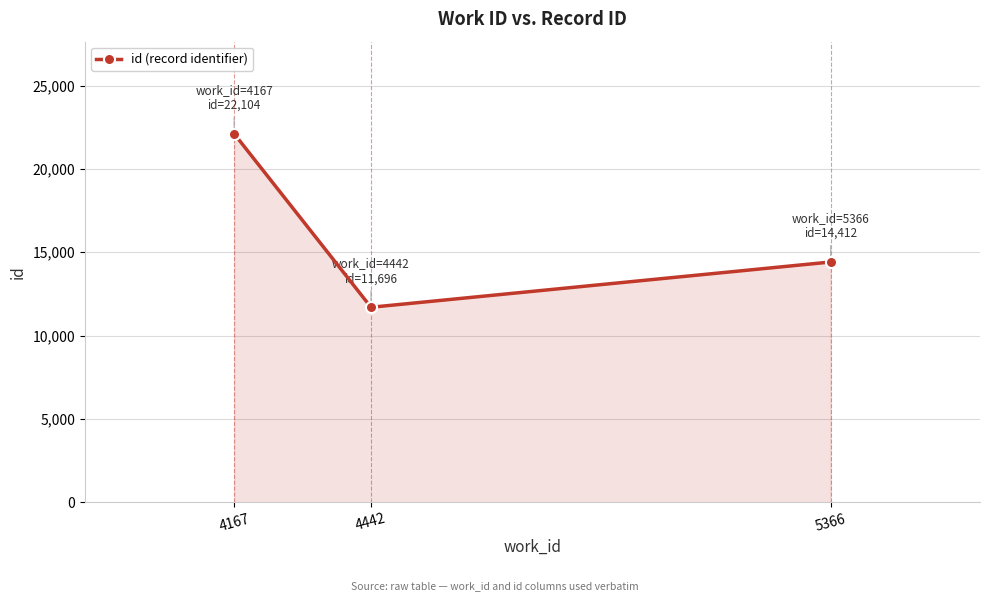

The chart shows a value of 22104 at 4167. True or false?

True